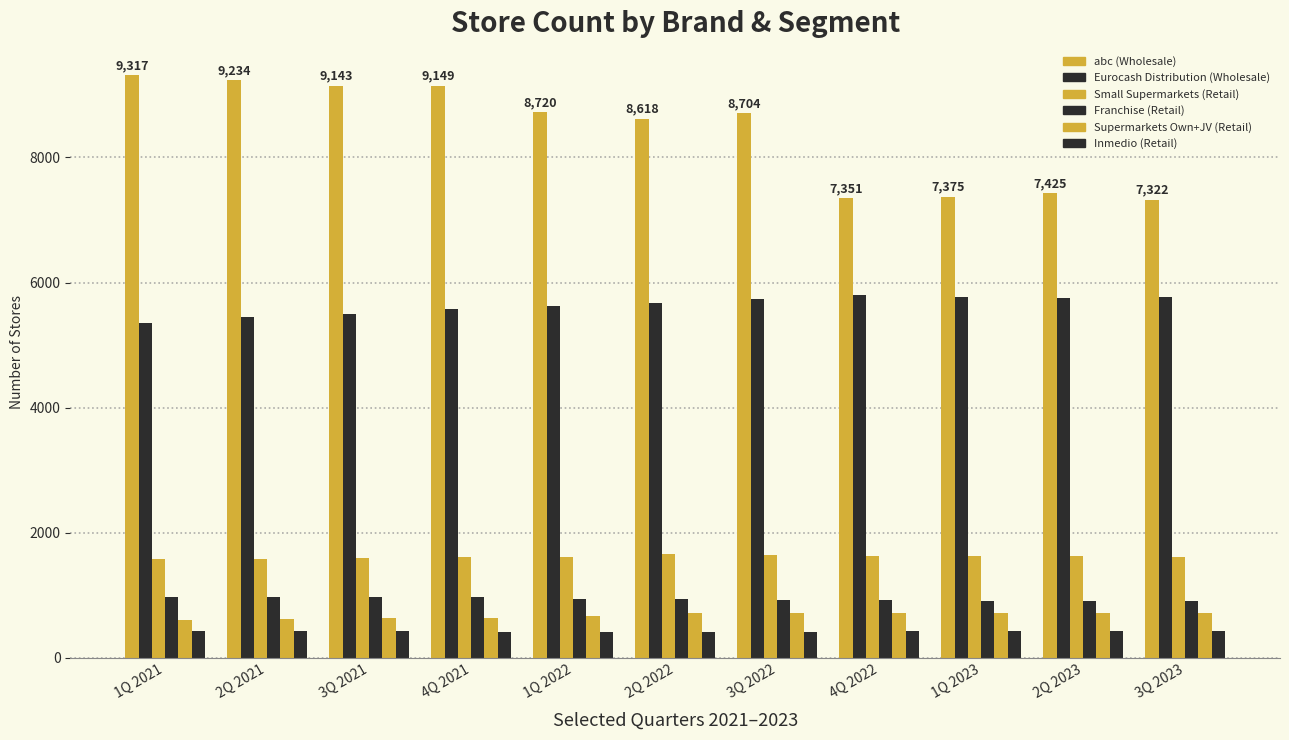

Which series changed the most between 2Q 2021 and 1Q 2022?

abc (Wholesale)